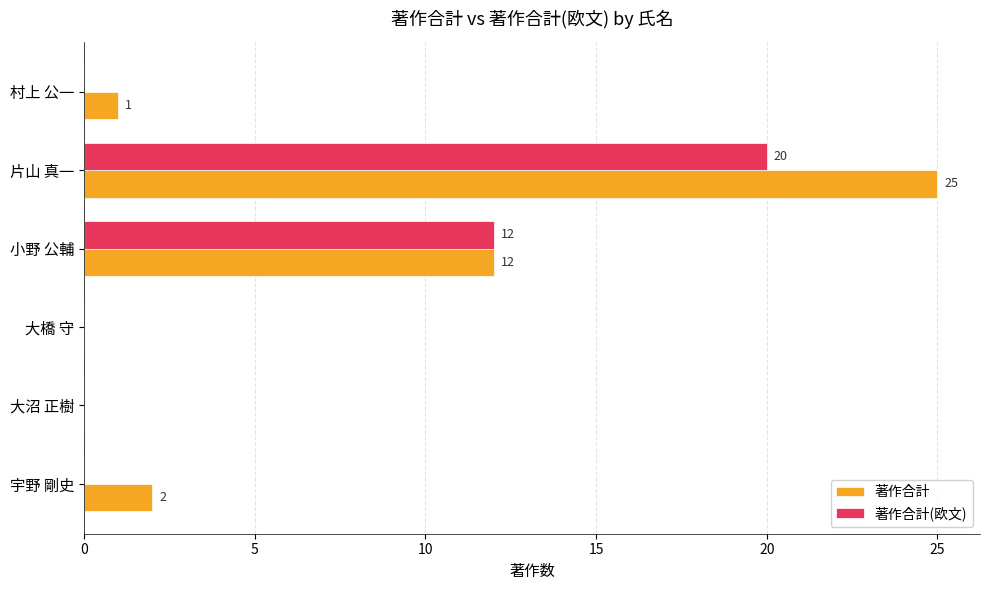

What is the maximum value for 著作合計(欧文)?

20